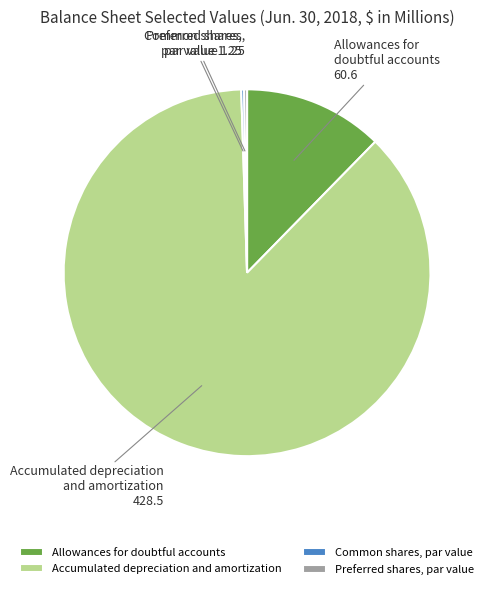

Which category has the biggest portion of the pie?

Accumulated depreciation and amortization